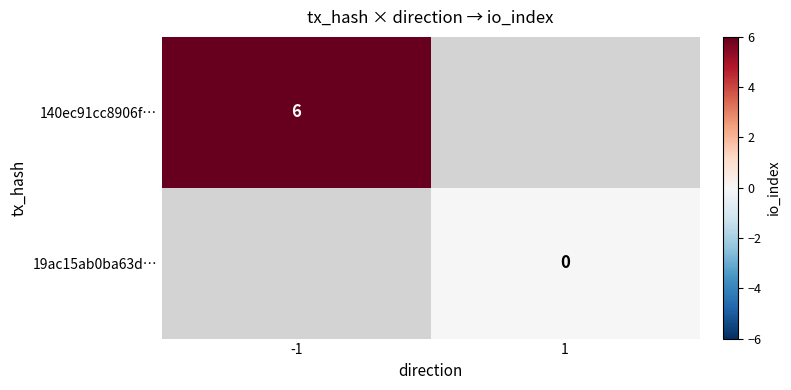

Is it true that 140ec91cc8906f… equals 8 at -1?

False